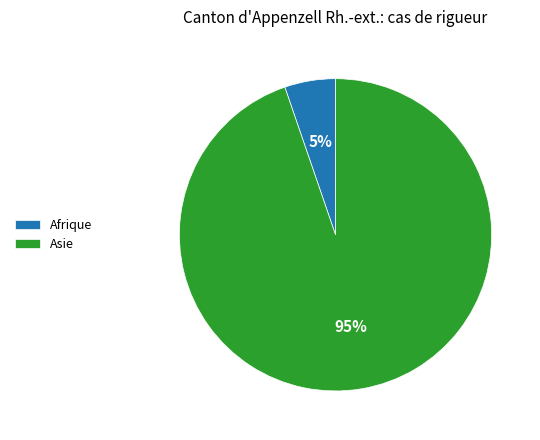

Is the sum of Afrique and Asie greater than half?

Yes